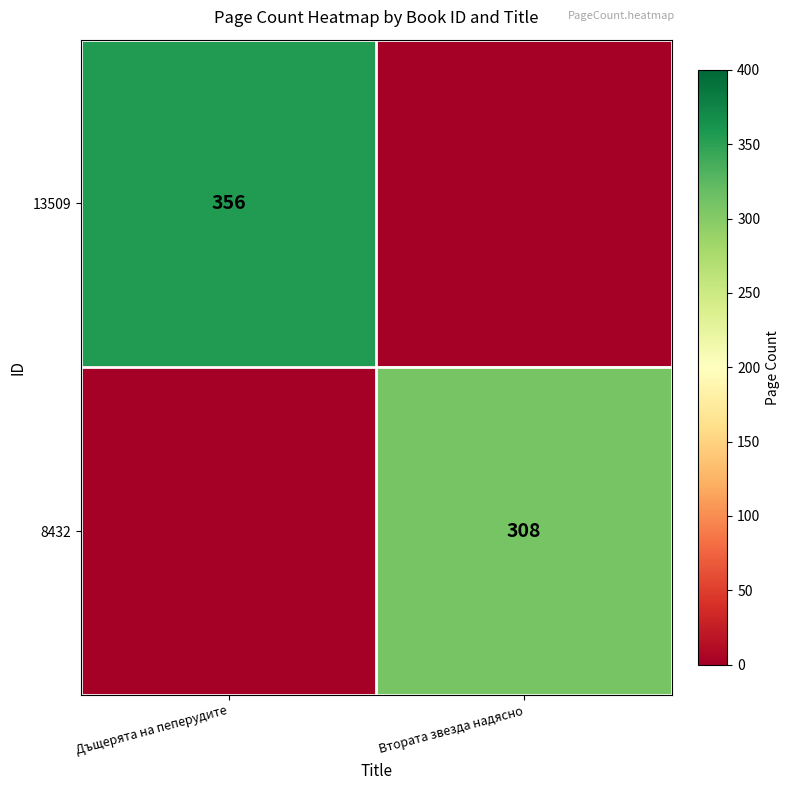

Is the value of 13509 at Дъщерята на пеперудите greater than the value of 8432 at Втората звезда надясно?

Yes